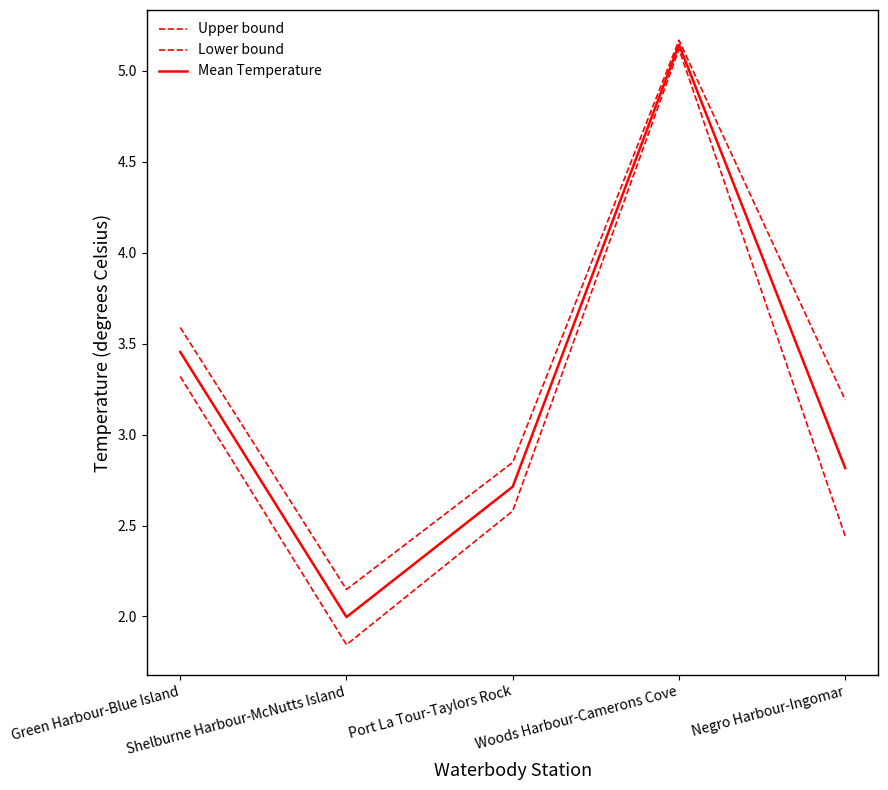

True or false: Mean Temperature and Lower bound intersect in this chart.

False